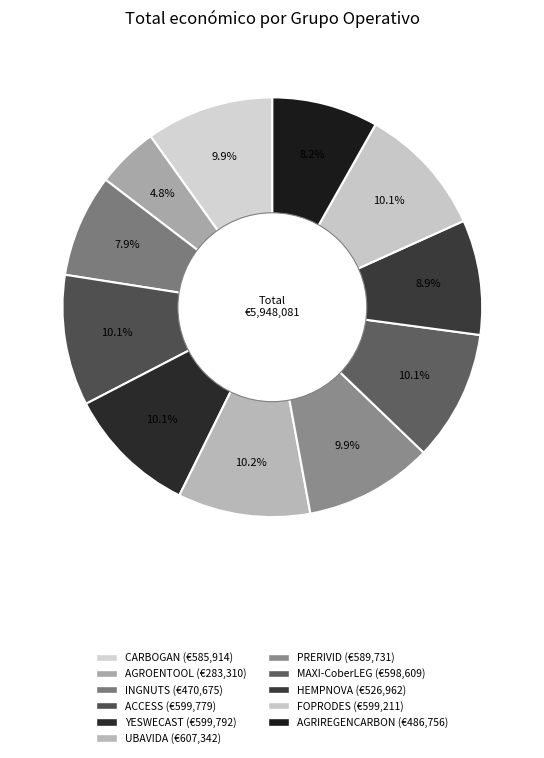

How many segments does this pie chart have?

11